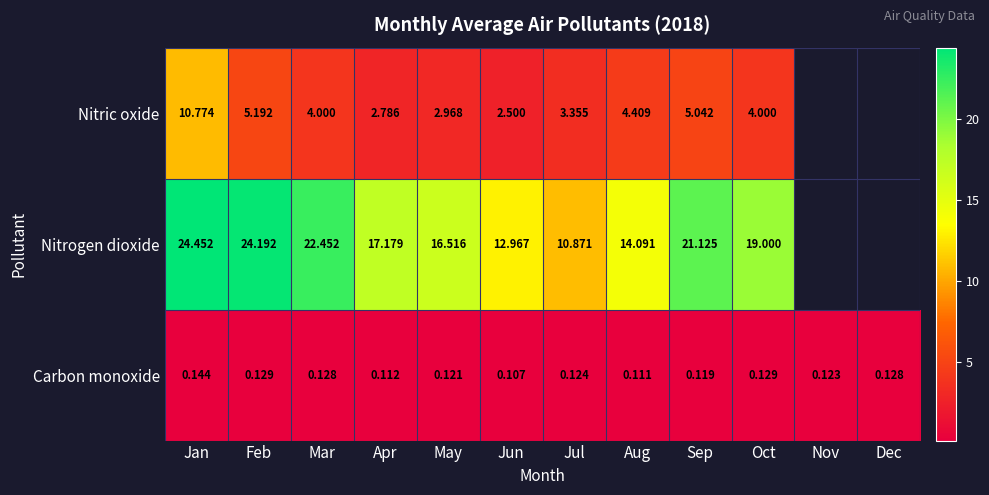

Between Jan and Sep, which series saw the biggest shift?

Nitric oxide